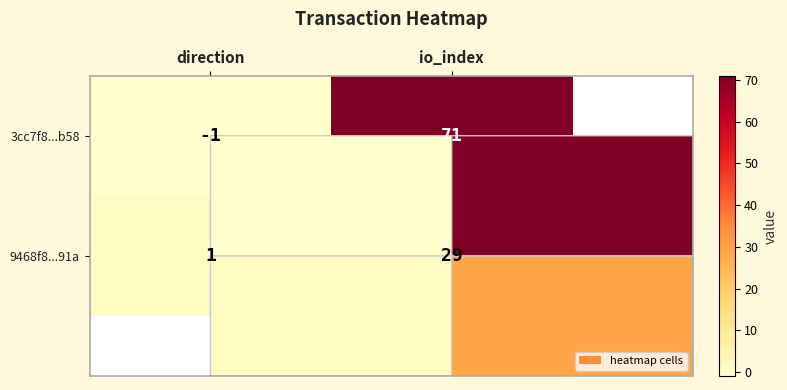

How many data points in 3cc7f8...b58 are less than 71?

1